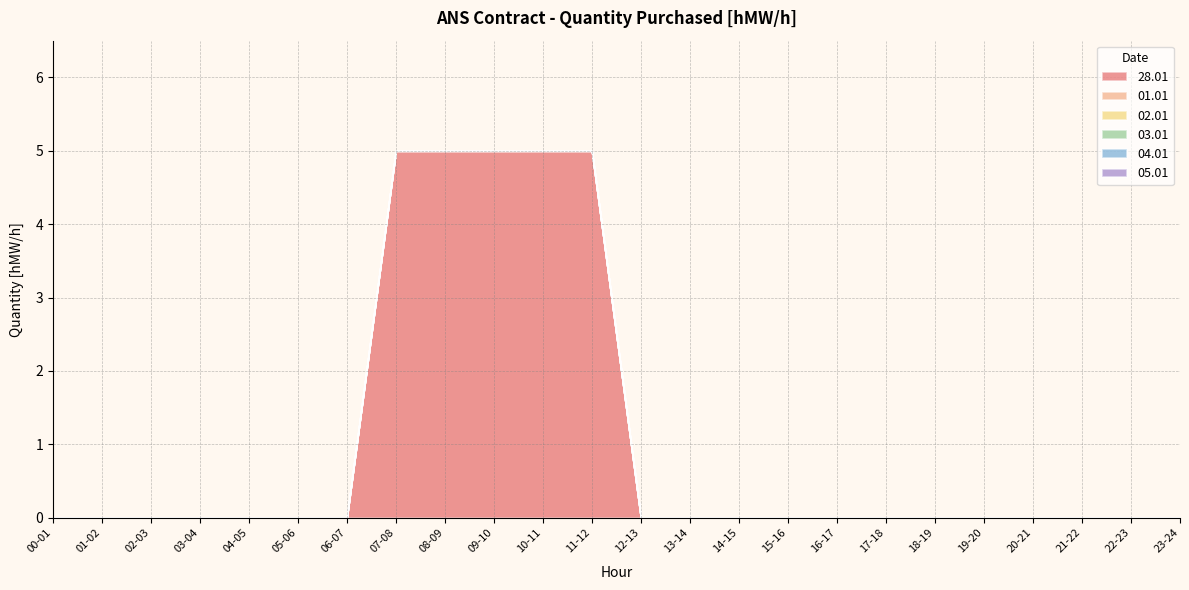

Rank the categories by 04.01 value from highest to lowest.

00-01, 01-02, 02-03, 03-04, 04-05, 05-06, 06-07, 07-08, 08-09, 09-10, 10-11, 11-12, 12-13, 13-14, 14-15, 15-16, 16-17, 17-18, 18-19, 19-20, 20-21, 21-22, 22-23, 23-24